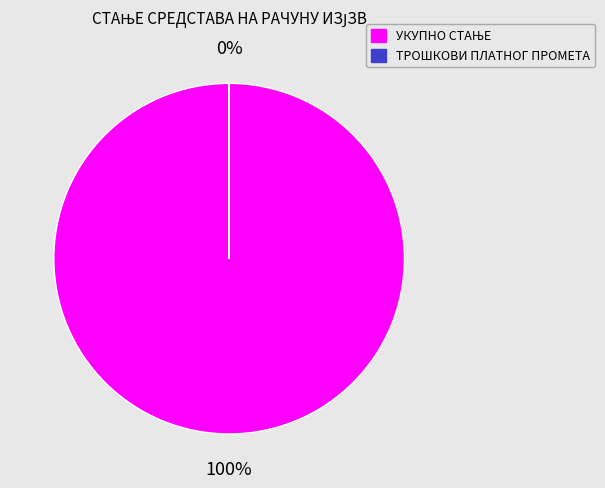

Which has a higher value, УКУПНО СТАЊЕ or ТРОШКОВИ ПЛАТНОГ ПРОМЕТА?

УКУПНО СТАЊЕ